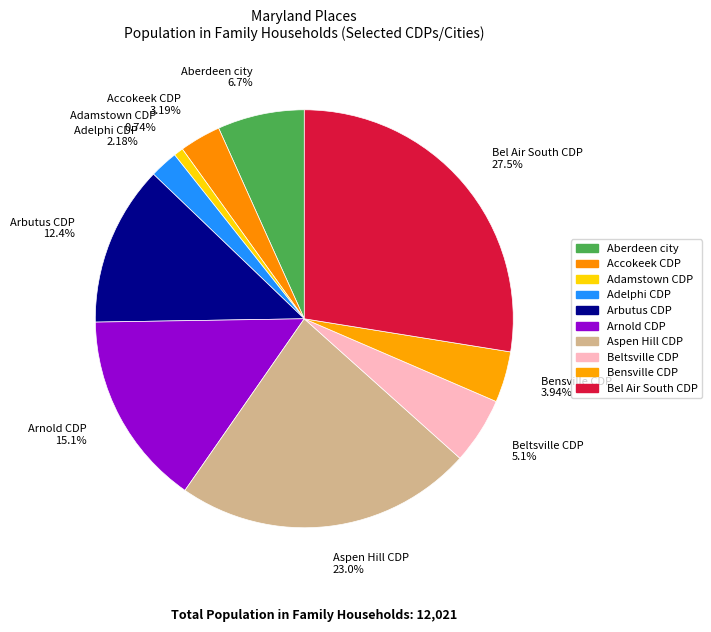

Which category has the biggest portion of the pie?

Bel Air South CDP 27.5%